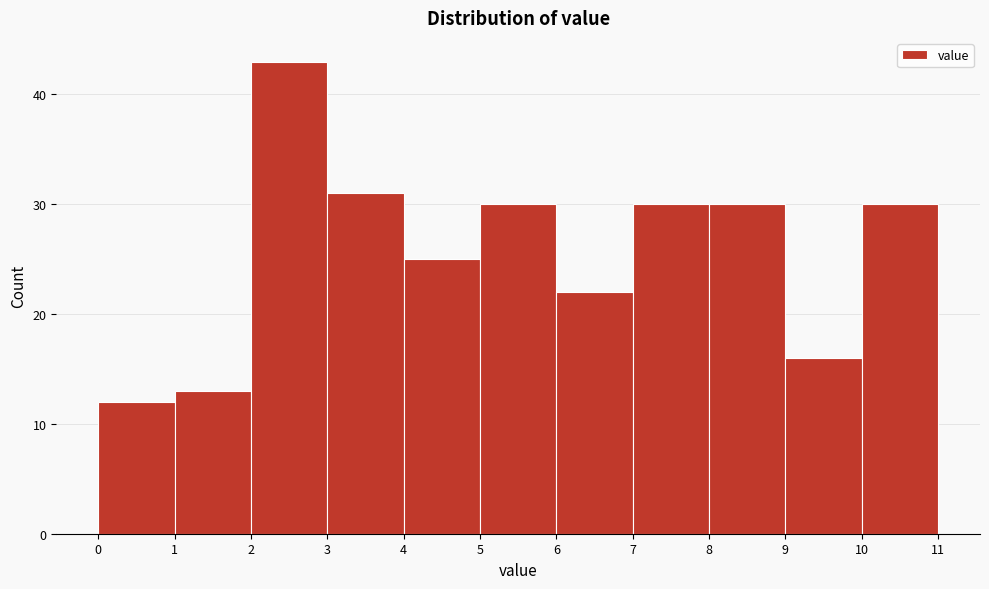

How tall is the bar that spans 10 to 11 on the x-axis? The values are not printed on the chart, so give them approximately, as read against the axis.

30